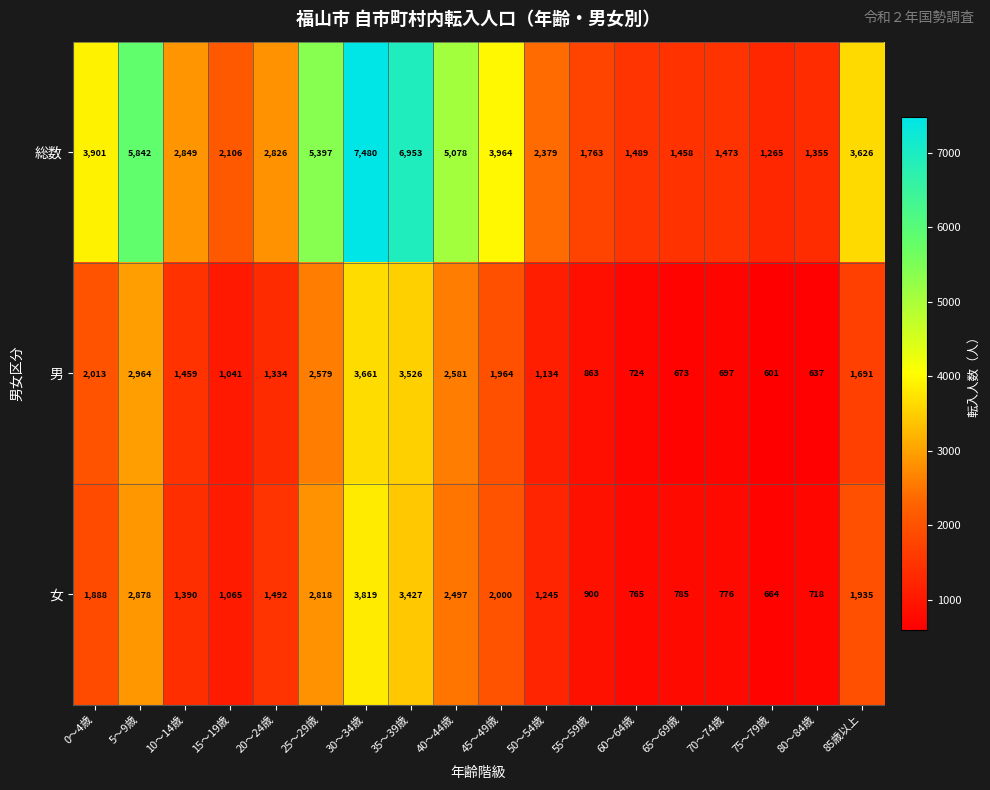

What is the greatest value displayed?

7480